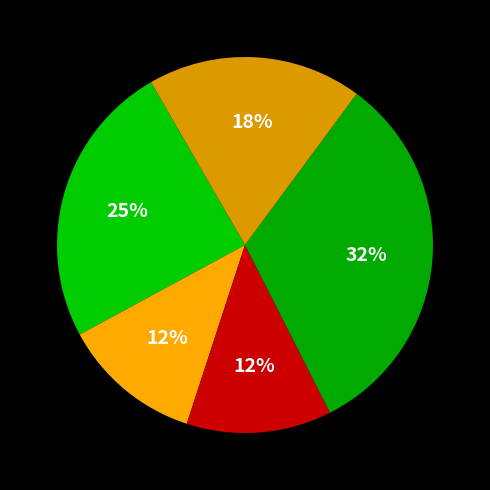

Count the number of slices in the pie.

5